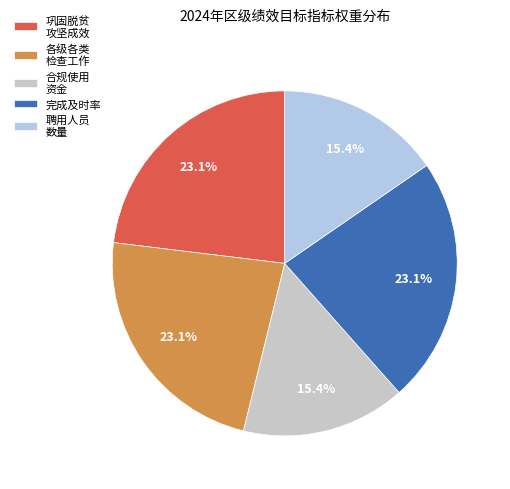

How many segments does this pie chart have?

5